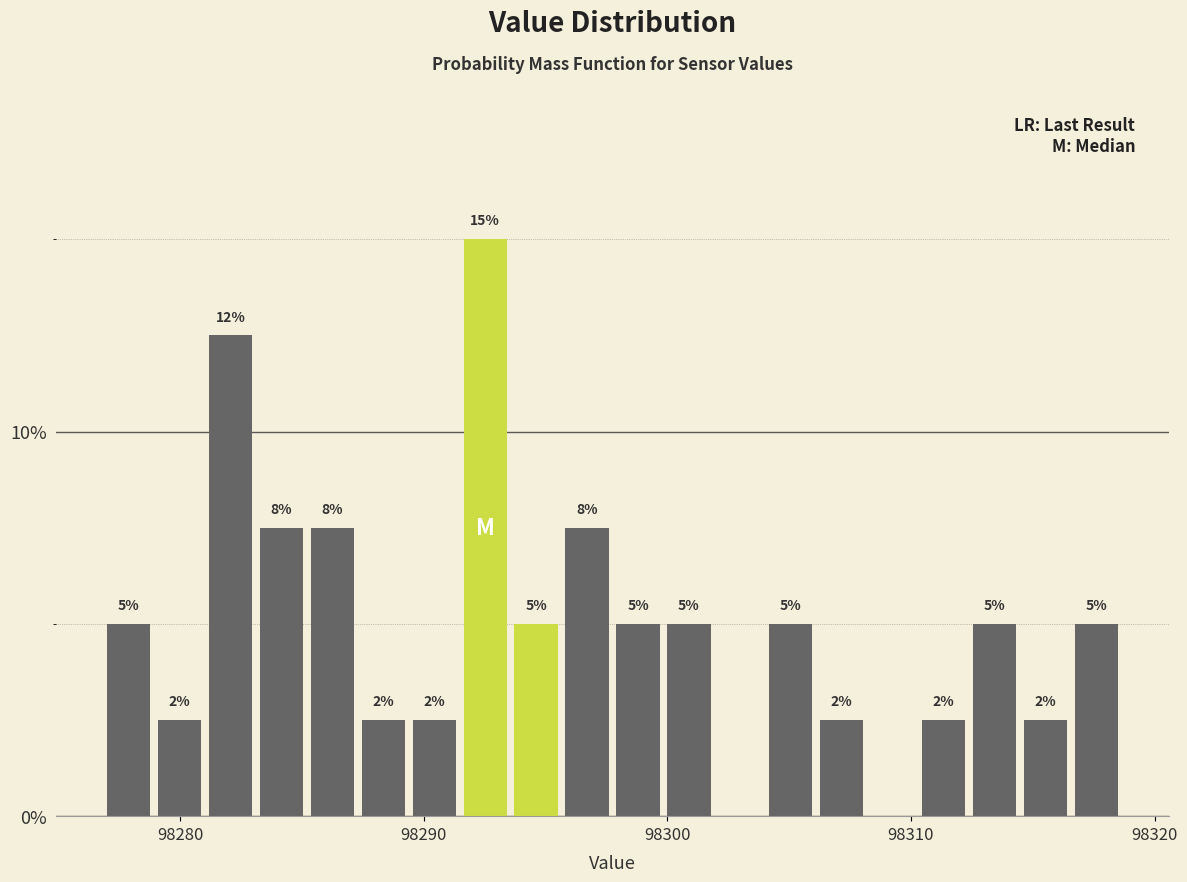

Read against the x-axis, roughly where is the centre of the tallest bar?

98293